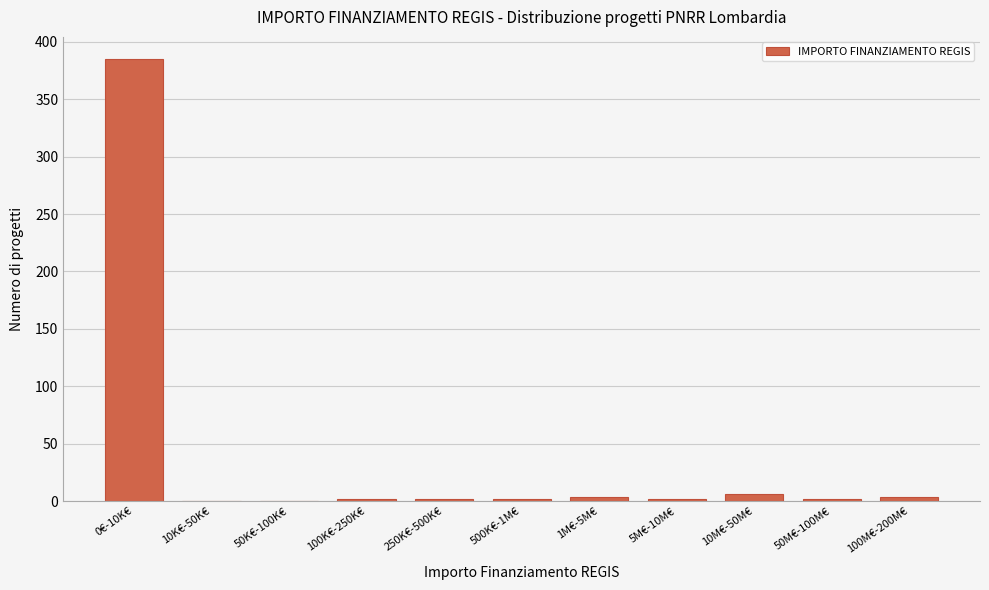

Reading left to right, list all the values displayed in this chart.

0€-10K€=385	10K€-50K€=0	50K€-100K€=0	100K€-250K€=2	250K€-500K€=2	500K€-1M€=2	1M€-5M€=4	5M€-10M€=2	10M€-50M€=6	50M€-100M€=2	100M€-200M€=4